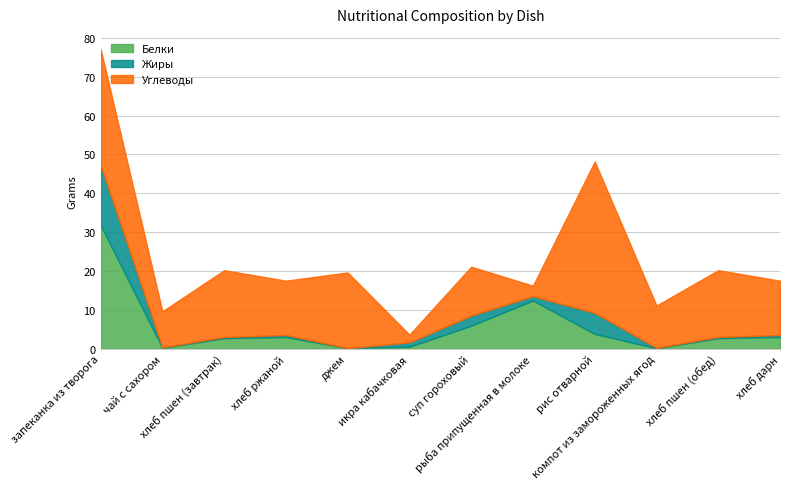

What is the difference between the highest and lowest values at компот из замороженных ягод?

10.8